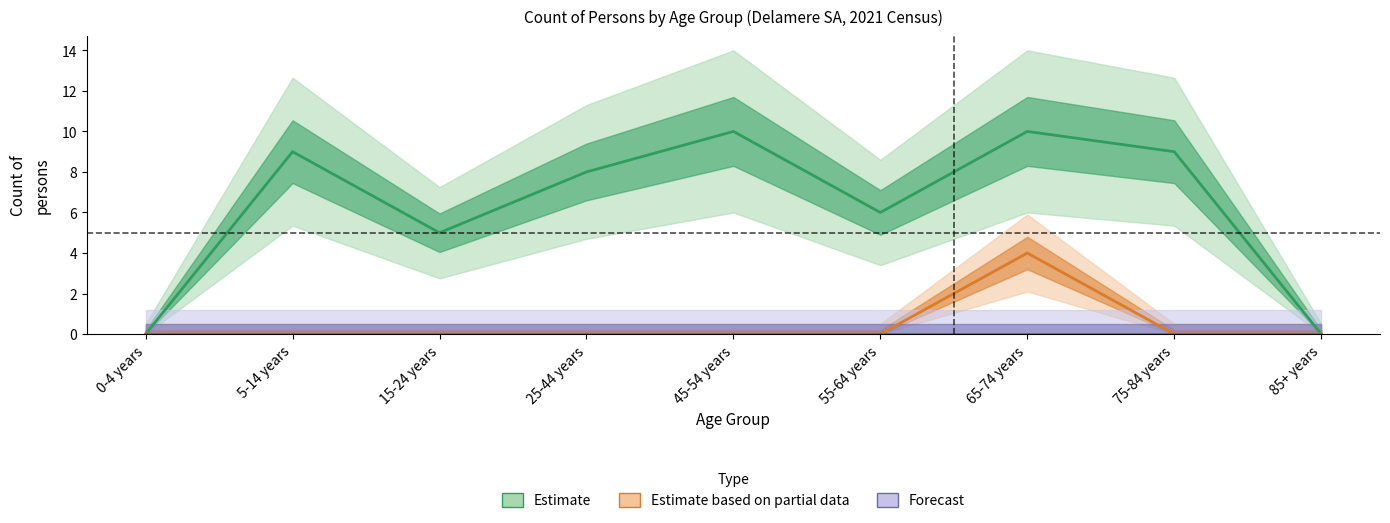

Which has a higher value, 65-74 years or 45-54 years?

65-74 years